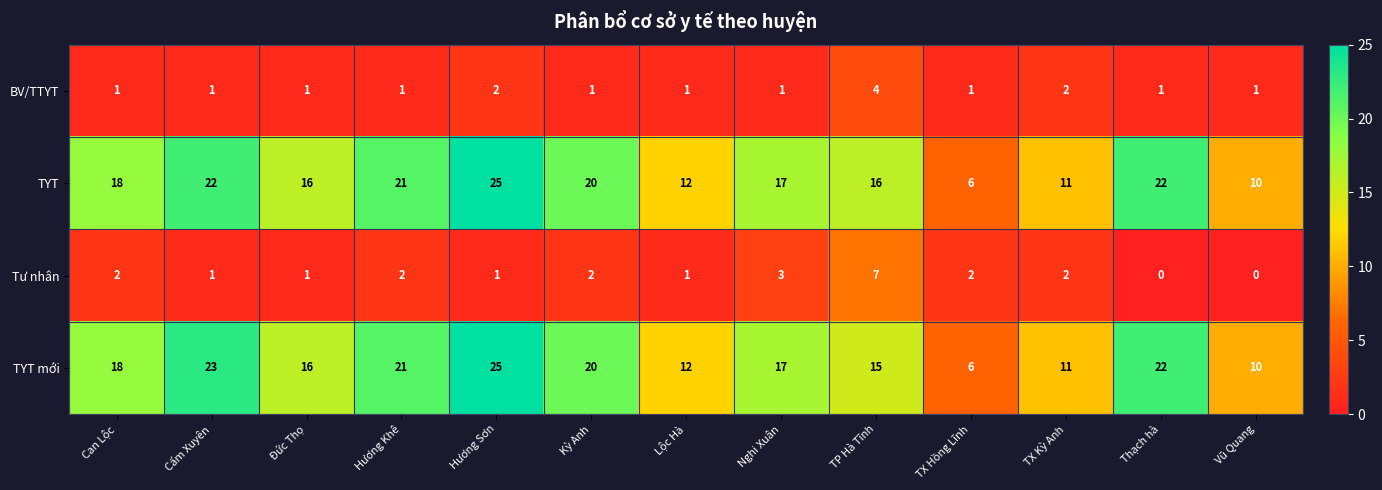

At which category is the sum across all series the highest?

Hương Sơn